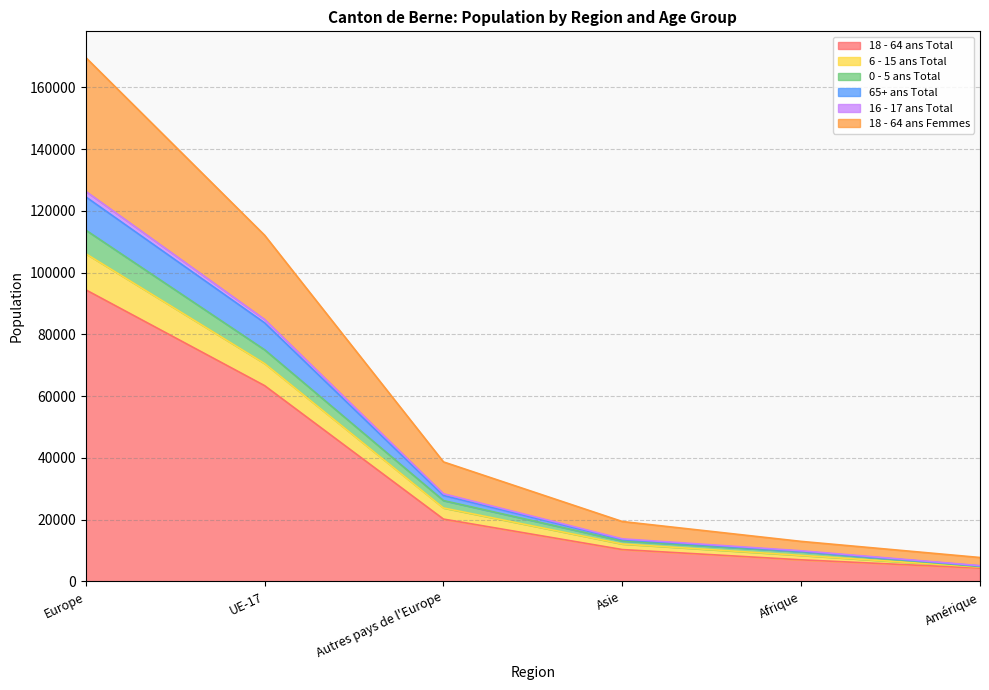

Where does the 18 - 64 ans Total series first go above 20154?

Europe